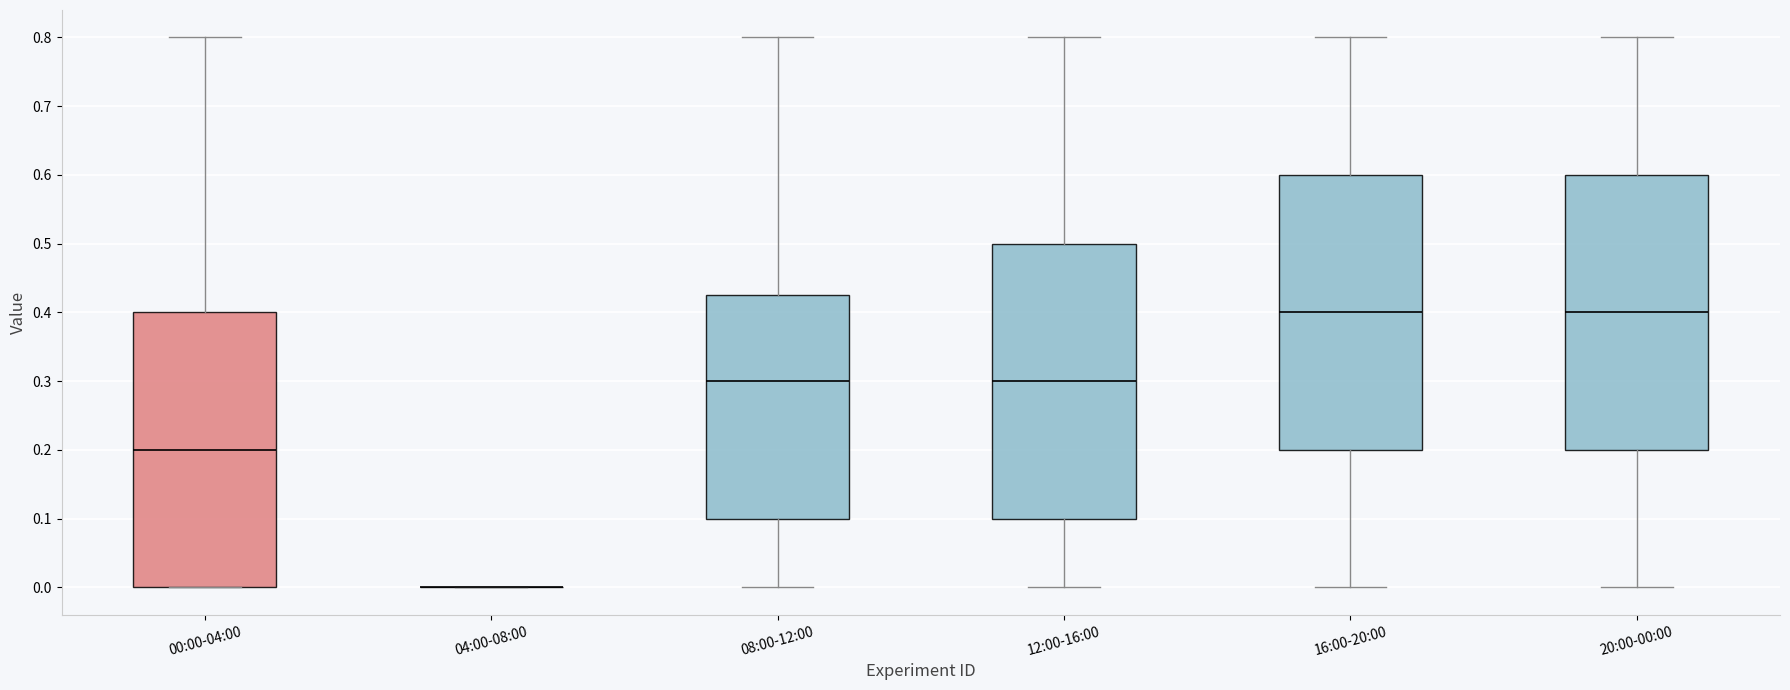

Reading left to right, transcribe this box plot: for each box, give where its median line is, the range the box spans, and where its two whiskers end, as read against the y-axis. The values are not printed on the chart, so give them approximately, as read against the axis.

00:00-04:00: median 0.20, box 0.00 to 0.40, whiskers 0.00 to 0.80
04:00-08:00: box collapsed to a line at 0.00, whiskers 0.00 to 0.00
08:00-12:00: median 0.30, box 0.10 to 0.43, whiskers 0.00 to 0.80
12:00-16:00: median 0.30, box 0.10 to 0.50, whiskers 0.00 to 0.80
16:00-20:00: median 0.40, box 0.20 to 0.60, whiskers 0.00 to 0.80
20:00-00:00: median 0.40, box 0.20 to 0.60, whiskers 0.00 to 0.80